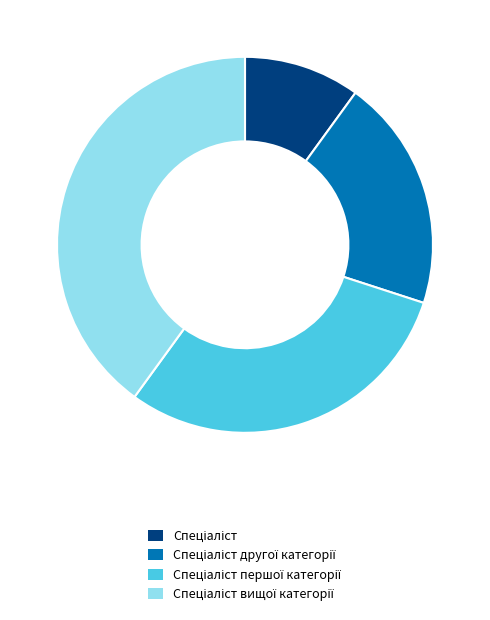

Is there any slice that represents more than half of the pie?

No